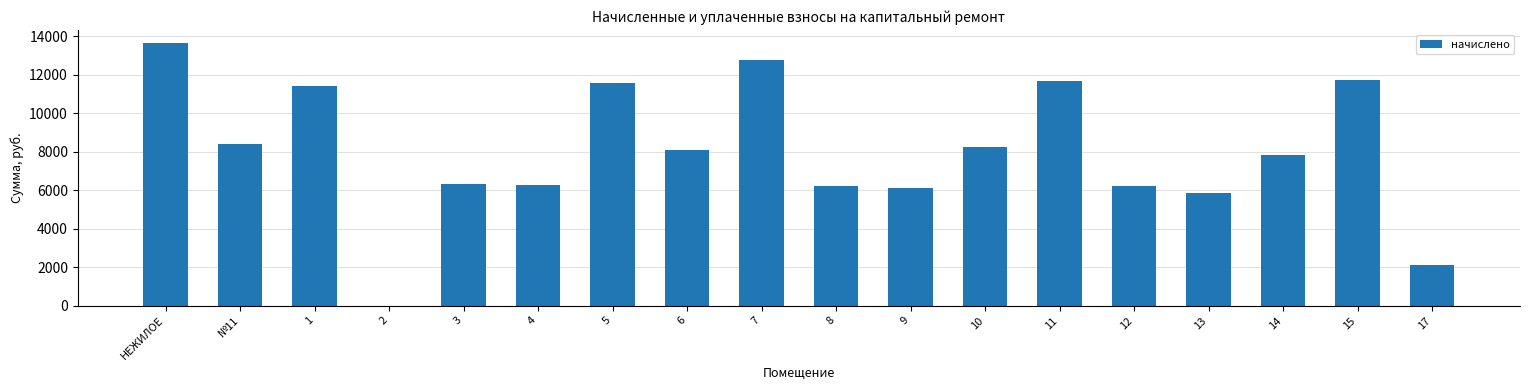

At which category does the chart reach its peak across all series?

НЕЖИЛОЕ